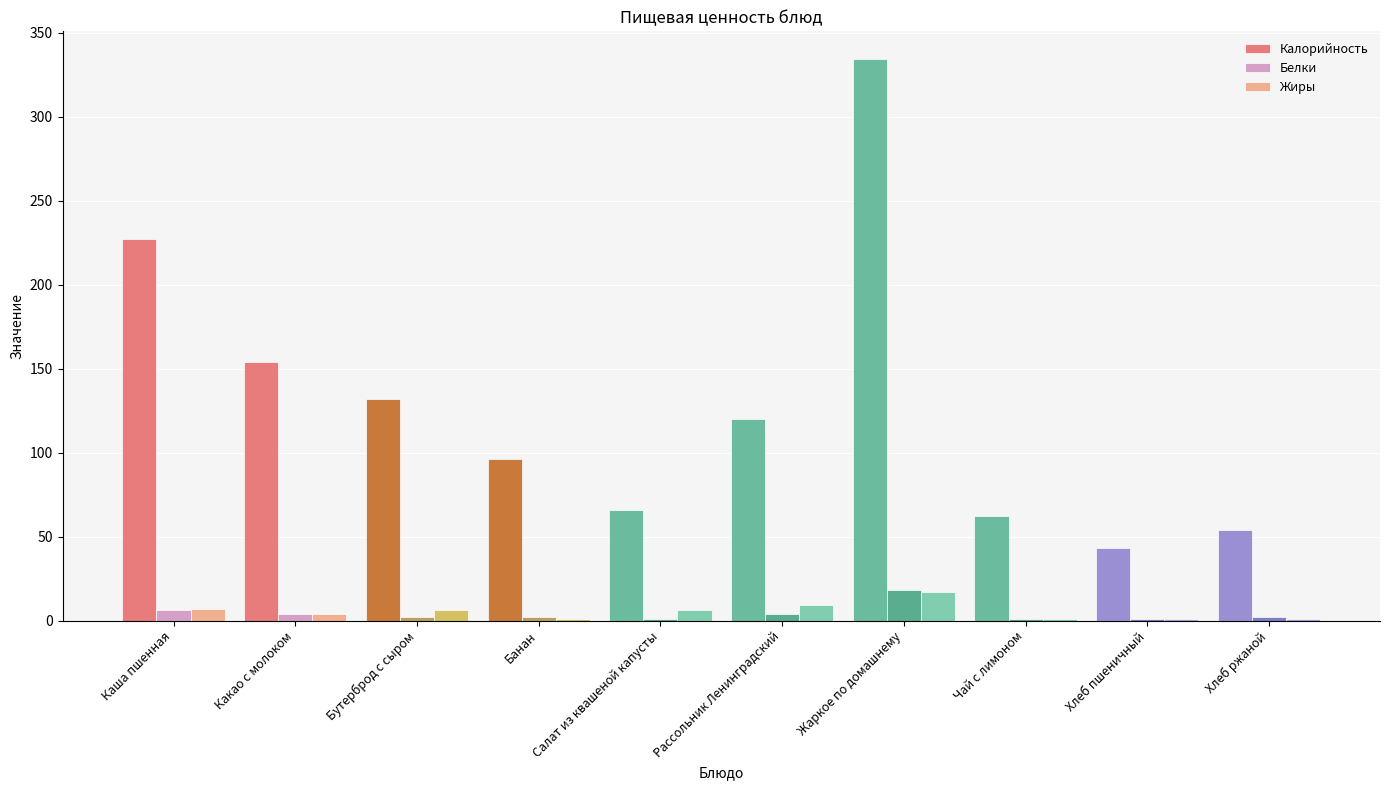

Which series has the largest total across all categories?

Калорийность